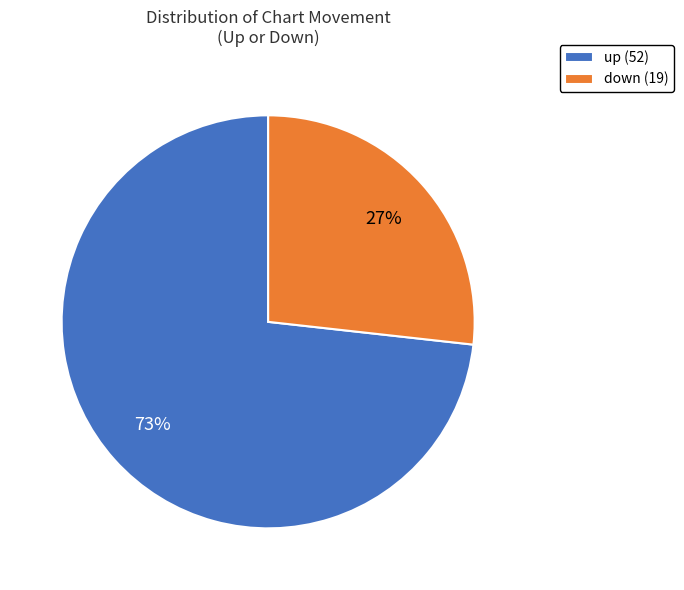

Combined, do up (52) and down (19) account for over 50%?

Yes